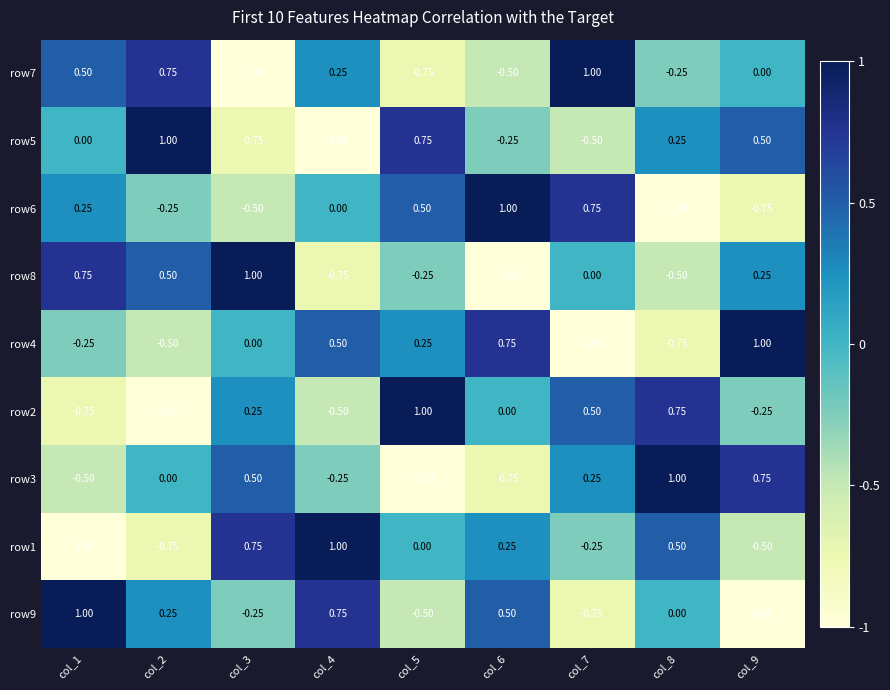

Is the value of row7 at col_6 greater than the value of row3 at col_3?

No